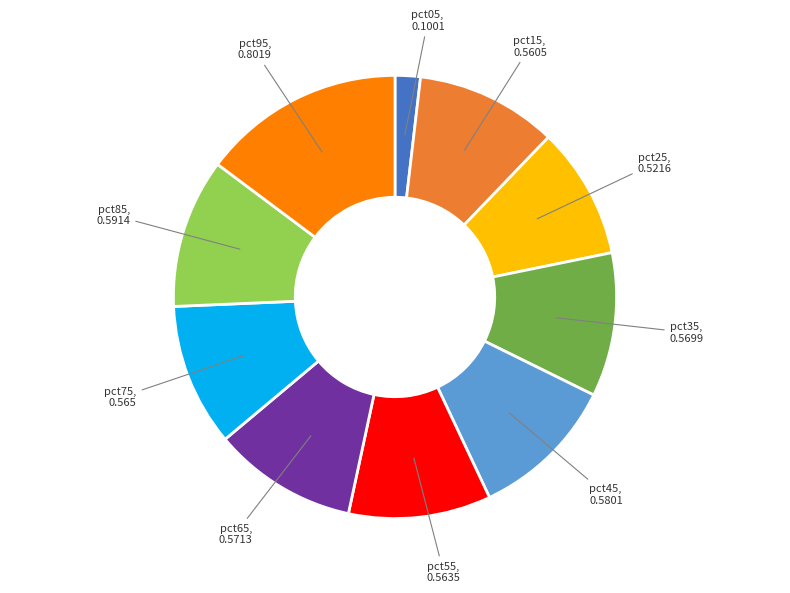

Is there any slice that represents more than half of the pie?

No